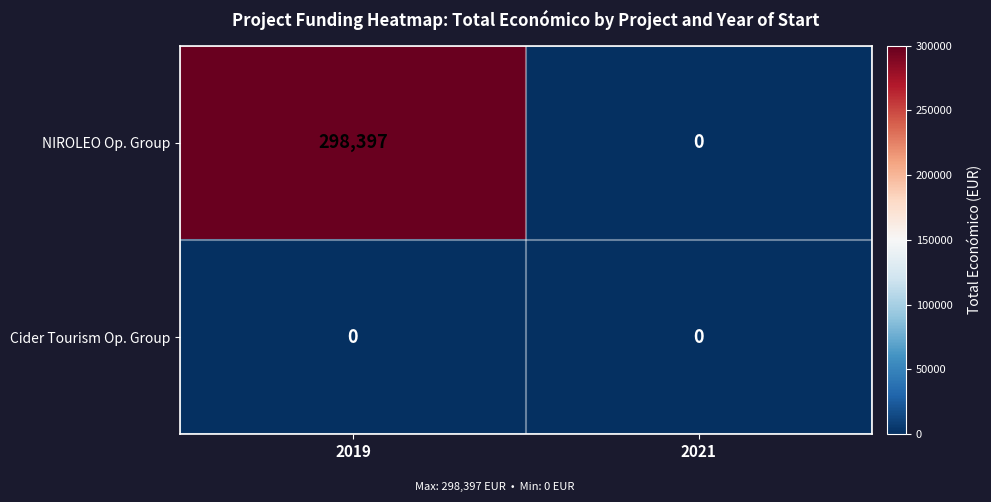

Rank the series by their maximum value, from lowest to highest.

Cider Tourism Op. Group, NIROLEO Op. Group